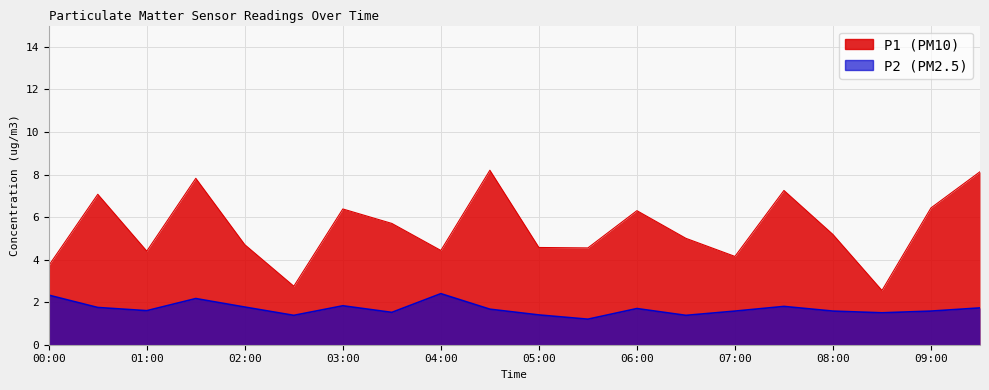

Which category has the lowest value in the P1 series?

08:30